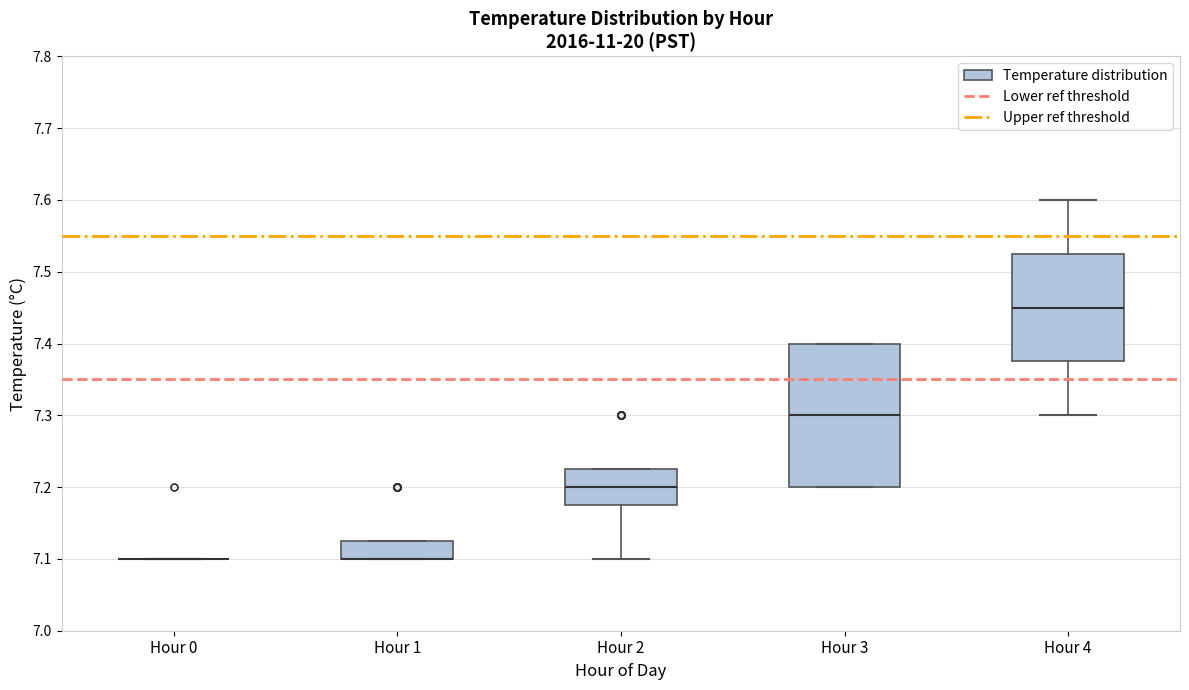

Reading left to right, transcribe this box plot: for each box, give where its median line is, the range the box spans, and where its two whiskers end, as read against the y-axis. The values are not printed on the chart, so give them approximately, as read against the axis.

Hour 0: box collapsed to a line at 7.10, whiskers 7.10 to 7.10
Hour 1: median 7.10 (drawn on the box's lower edge), box 7.10 to 7.13, whiskers 7.10 to 7.13
Hour 2: median 7.20, box 7.18 to 7.23, whiskers 7.10 to 7.23
Hour 3: median 7.30, box 7.20 to 7.40, whiskers 7.20 to 7.40
Hour 4: median 7.45, box 7.38 to 7.53, whiskers 7.30 to 7.60